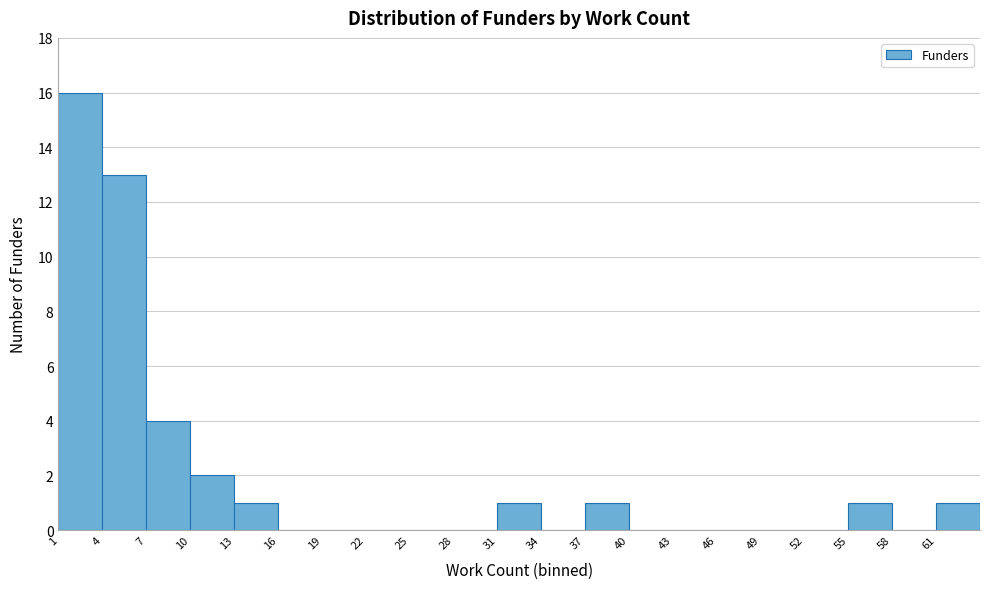

How tall is the bar that spans 55 to 58 on the x-axis? The values are not printed on the chart, so give them approximately, as read against the axis.

1